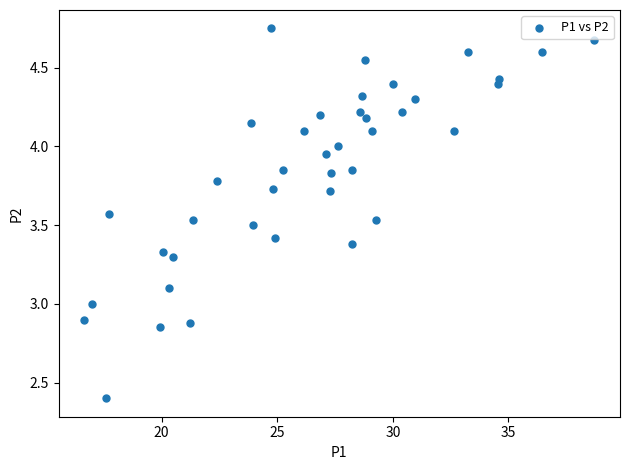

What is the range of X values (max minus min)?

22.1